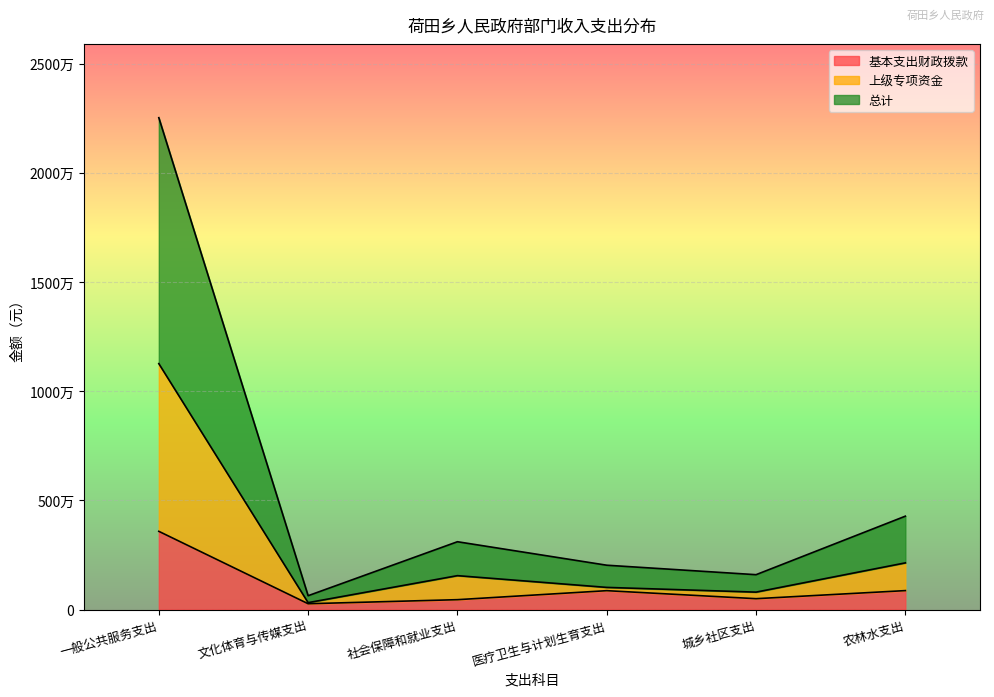

What is the label of the 1st point from the right?

农林水支出